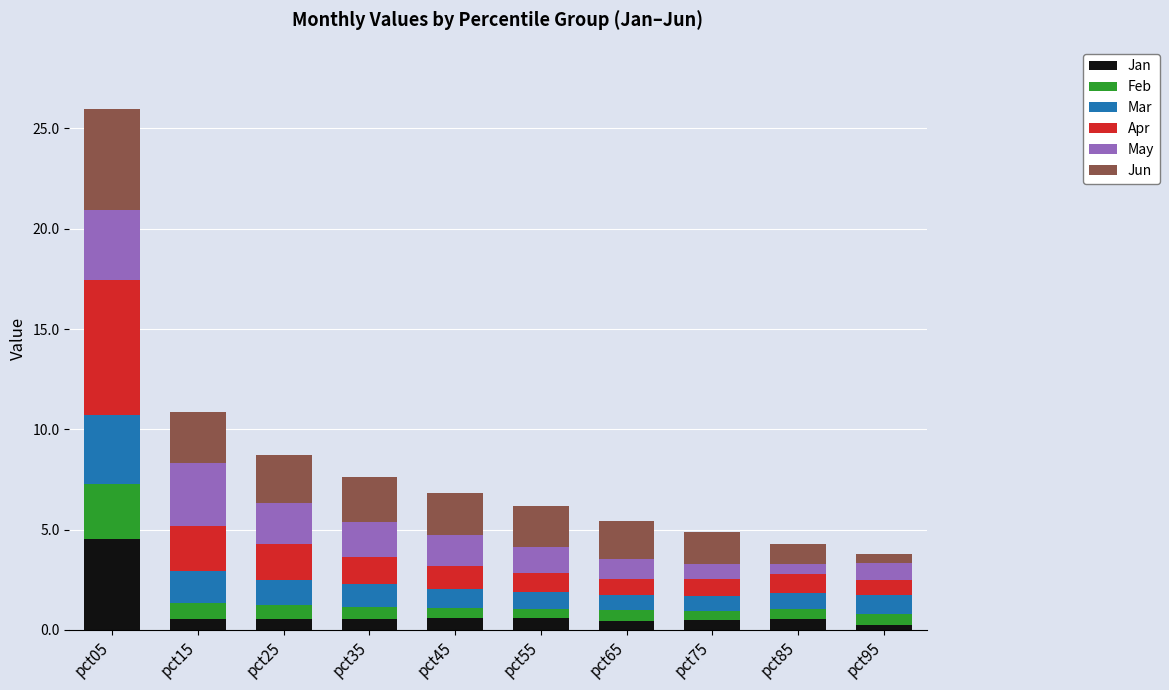

At which category is the sum across all series the highest?

pct05